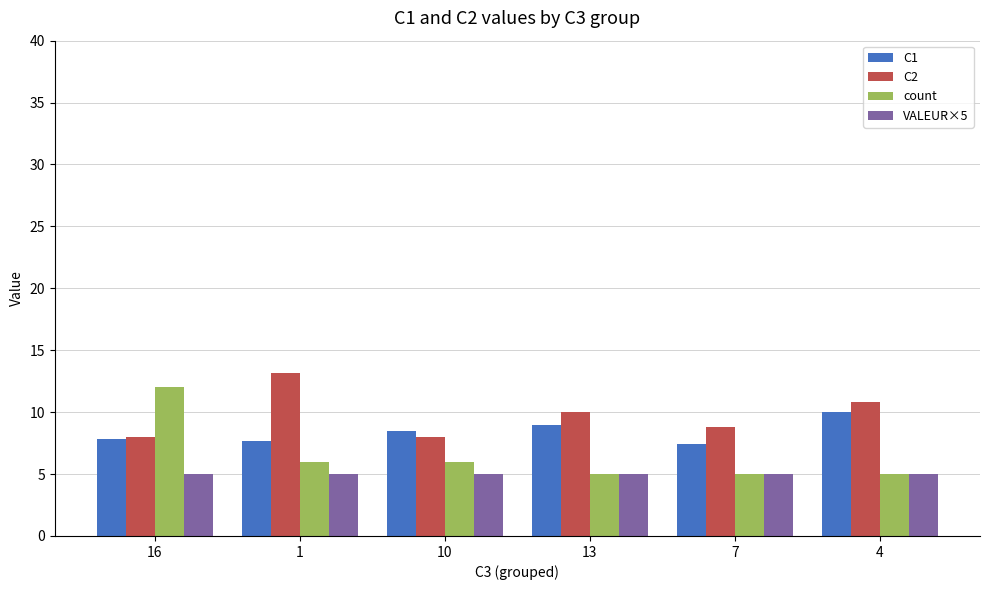

What is the difference between the highest and lowest values at 7?

3.8